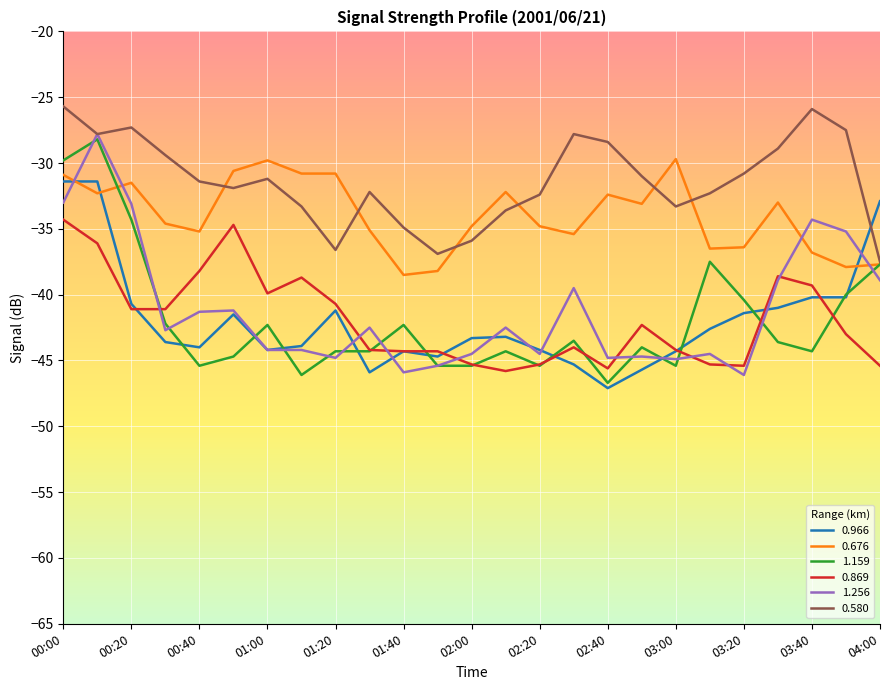

After their last crossing, which series has the higher values: 0.869 or 1.159?

1.159